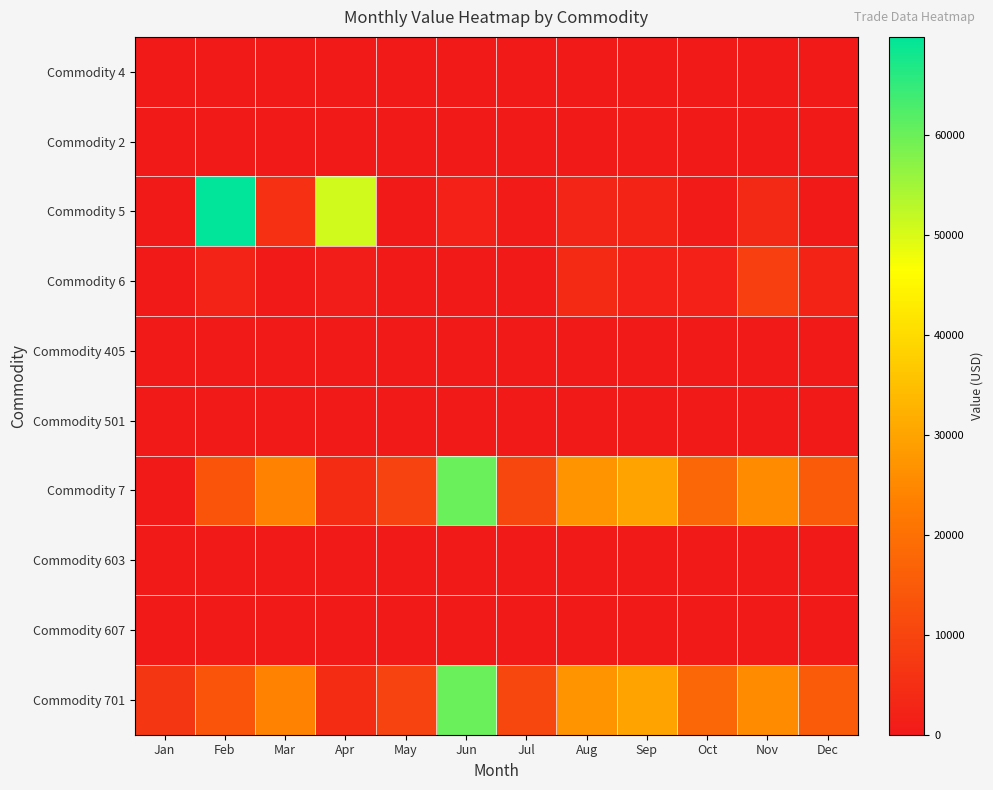

Which has a higher value, Jul or Aug?

Jul